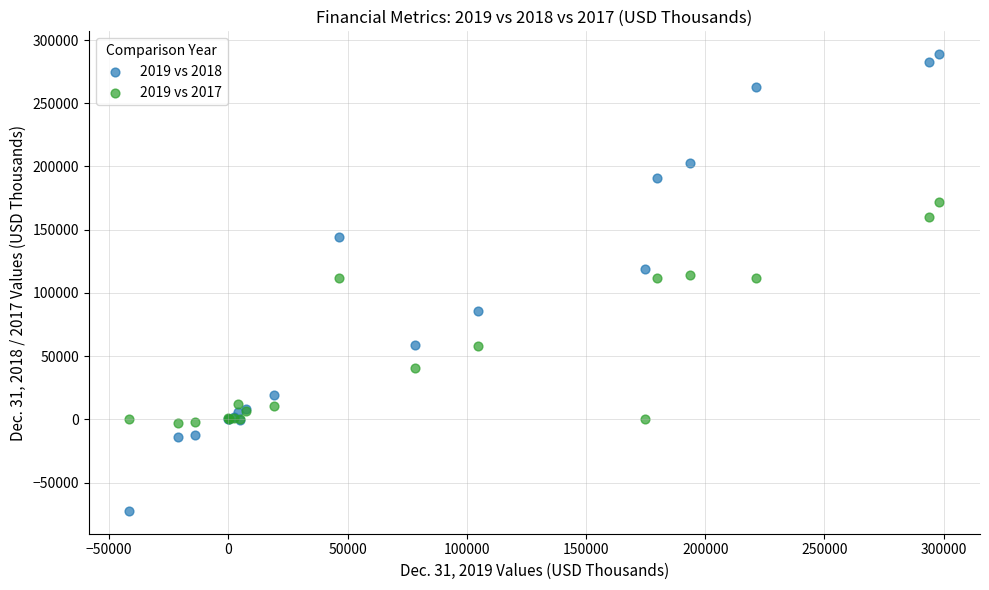

Which series has the widest spread of Y values?

2019 vs 2018